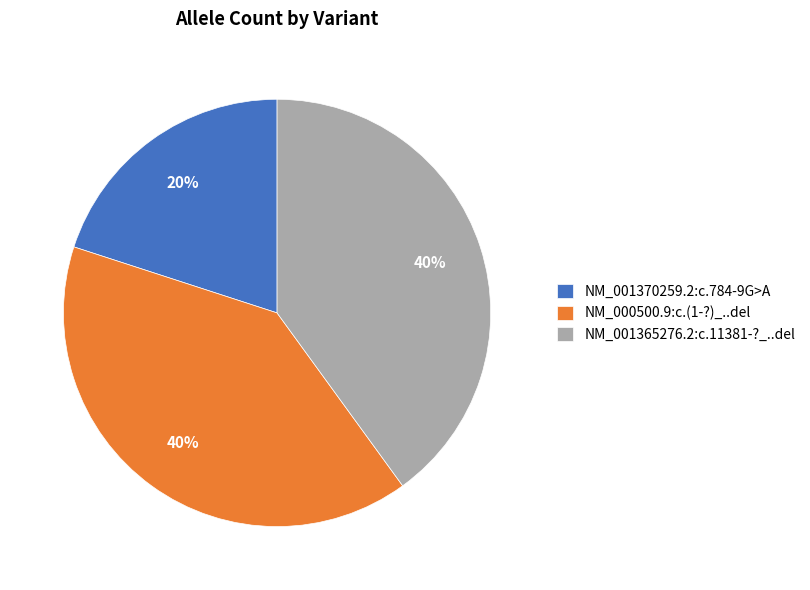

True or false: NM_001370259.2:c.784-9G>A accounts for 6% of the total.

False